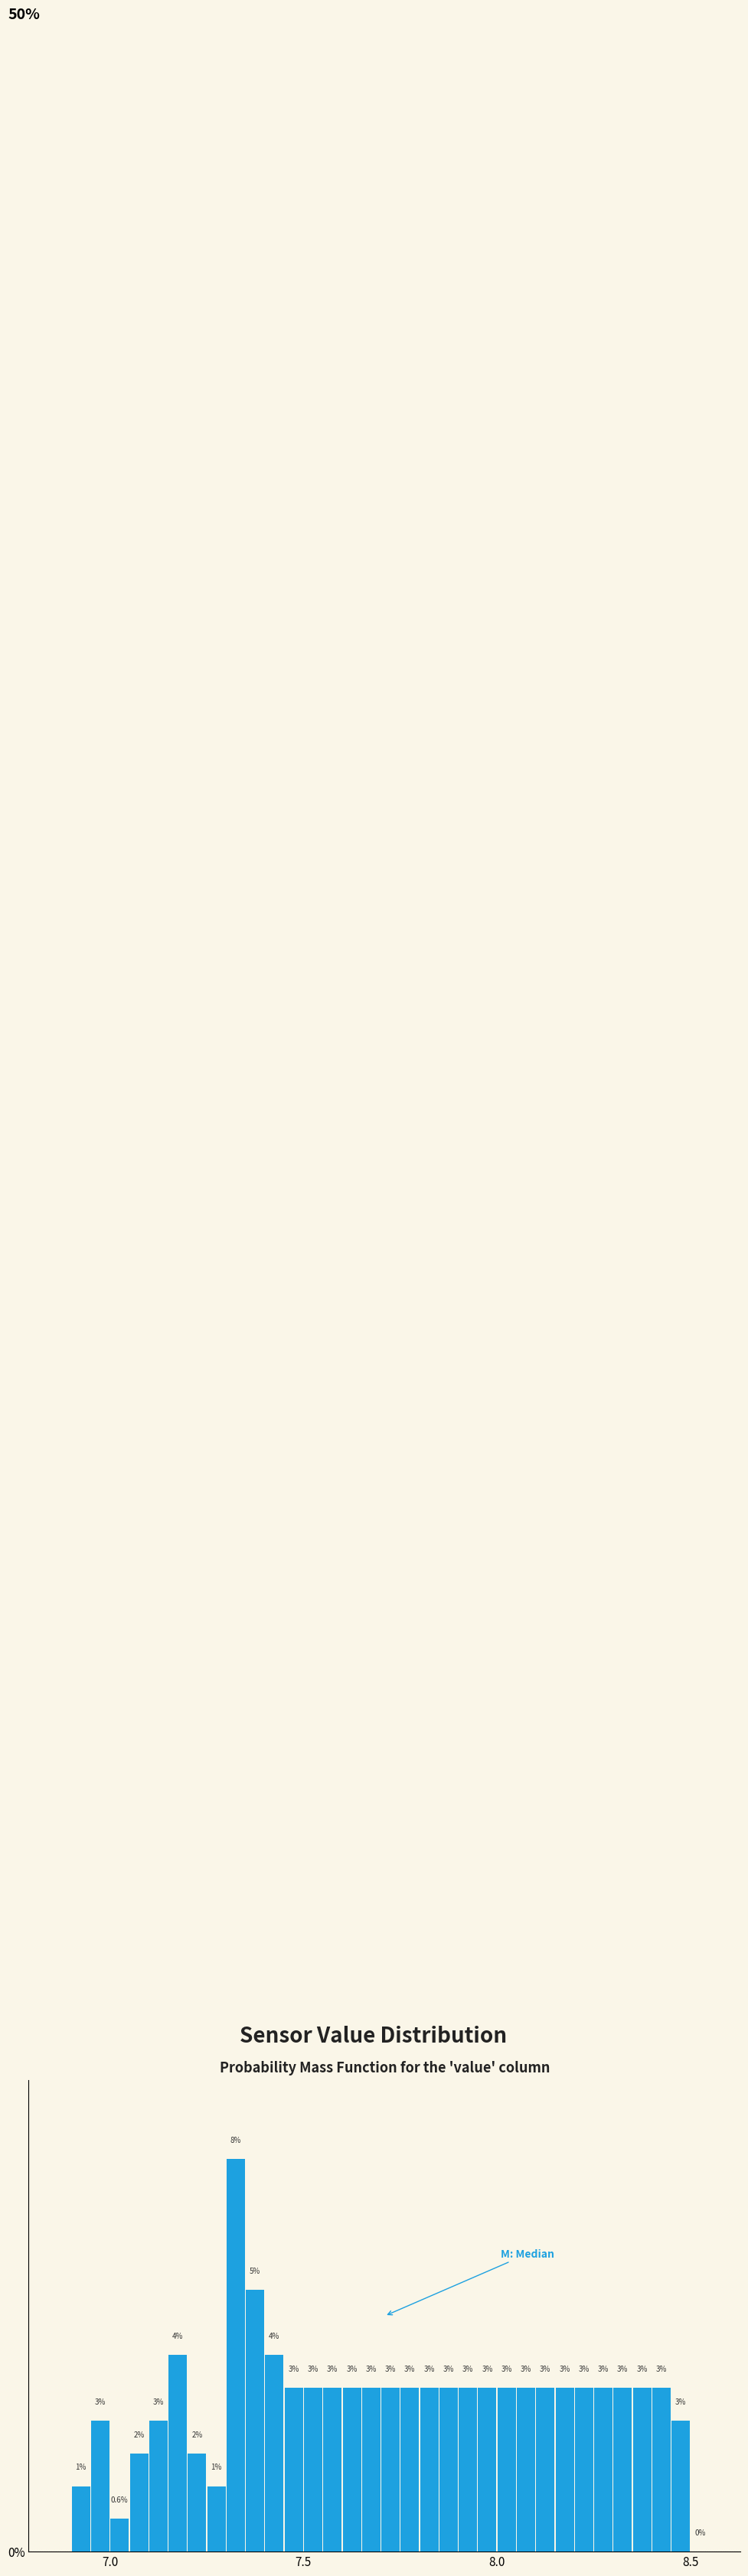

Around what value on the x-axis is the tallest bar? Give the approximate position of its centre, as read against the axis.

7.35